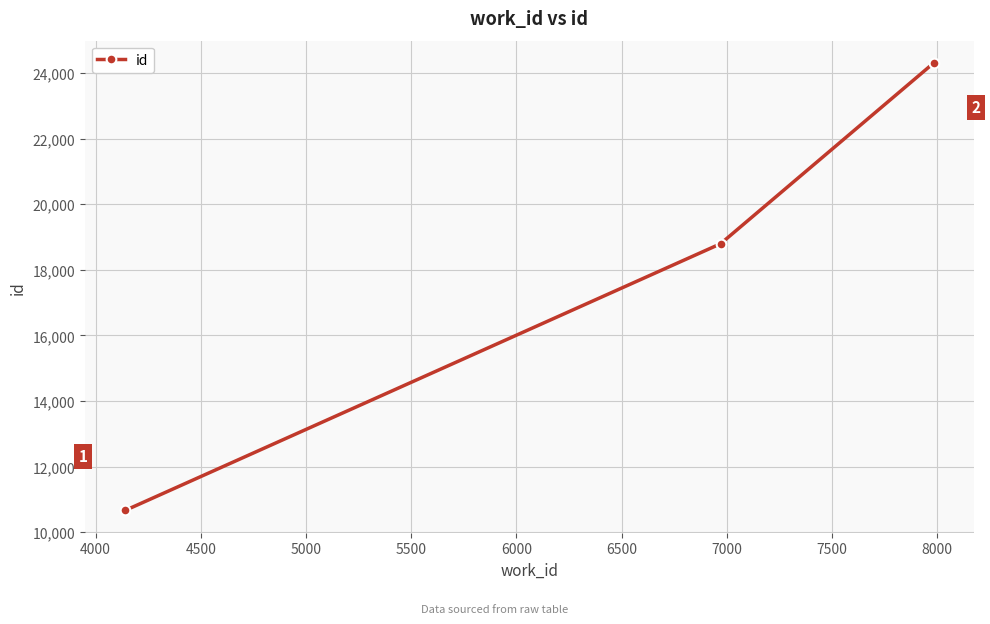

What is the minimum value shown in the chart?

10665